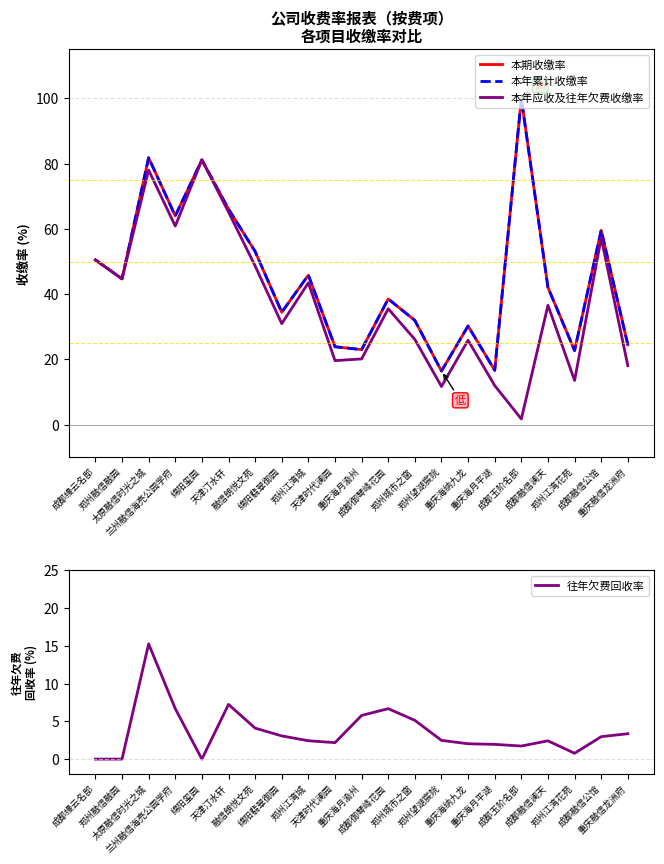

Rank the series by their maximum value, from lowest to highest.

往年欠费回收率, 本年应收及往年欠费收缴率, 本期收缴率, 本年累计收缴率